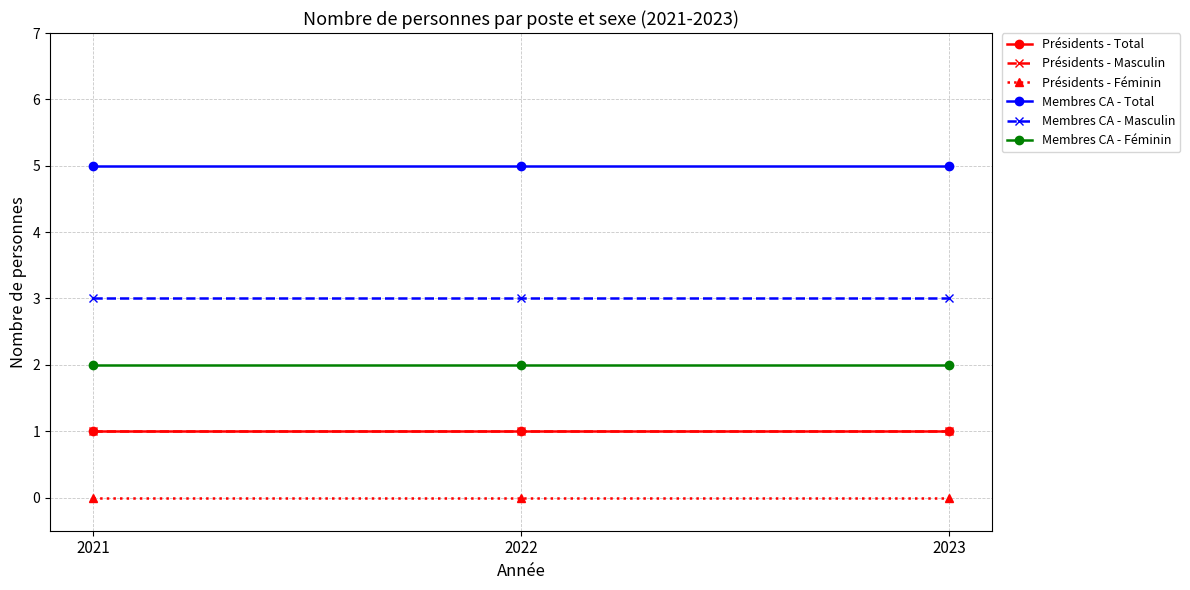

At which label does Présidents - Masculin reach its minimum?

2021